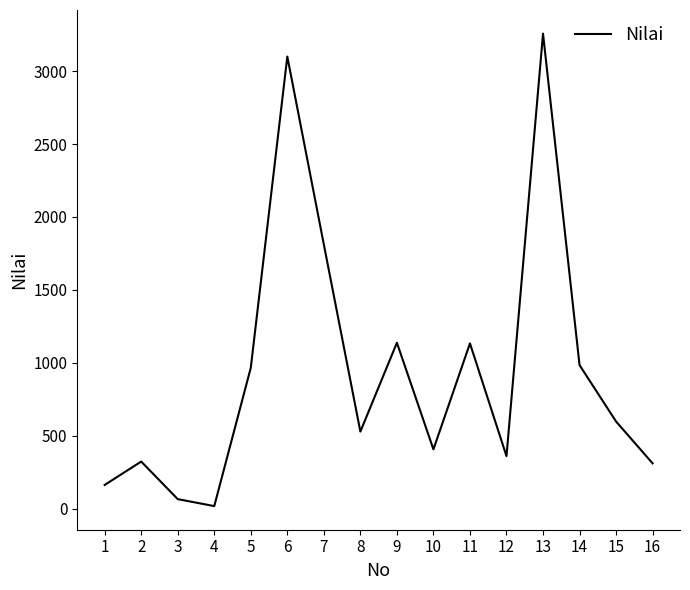

The chart shows a value of 359.8 at 12. True or false?

True